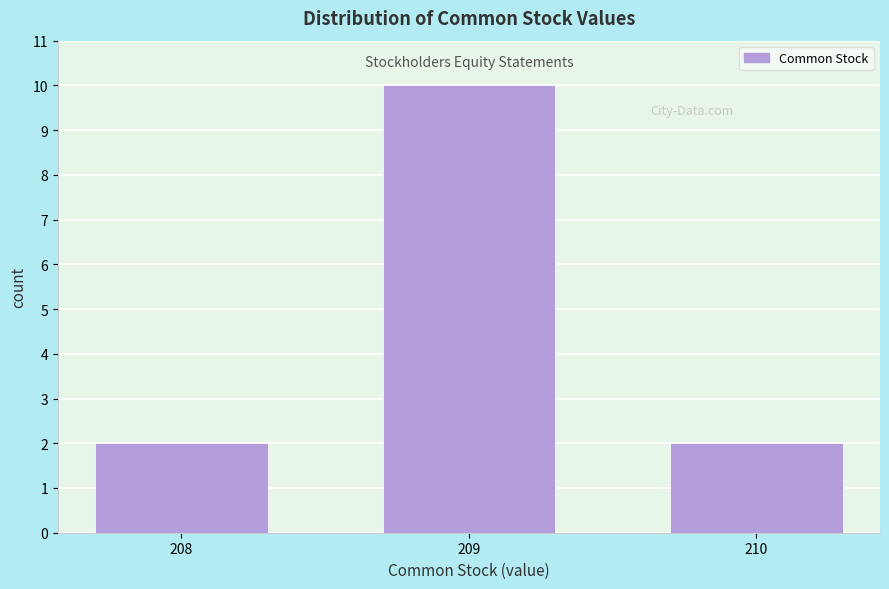

Reading left to right, extract all data points from this chart.

208=2	209=10	210=2